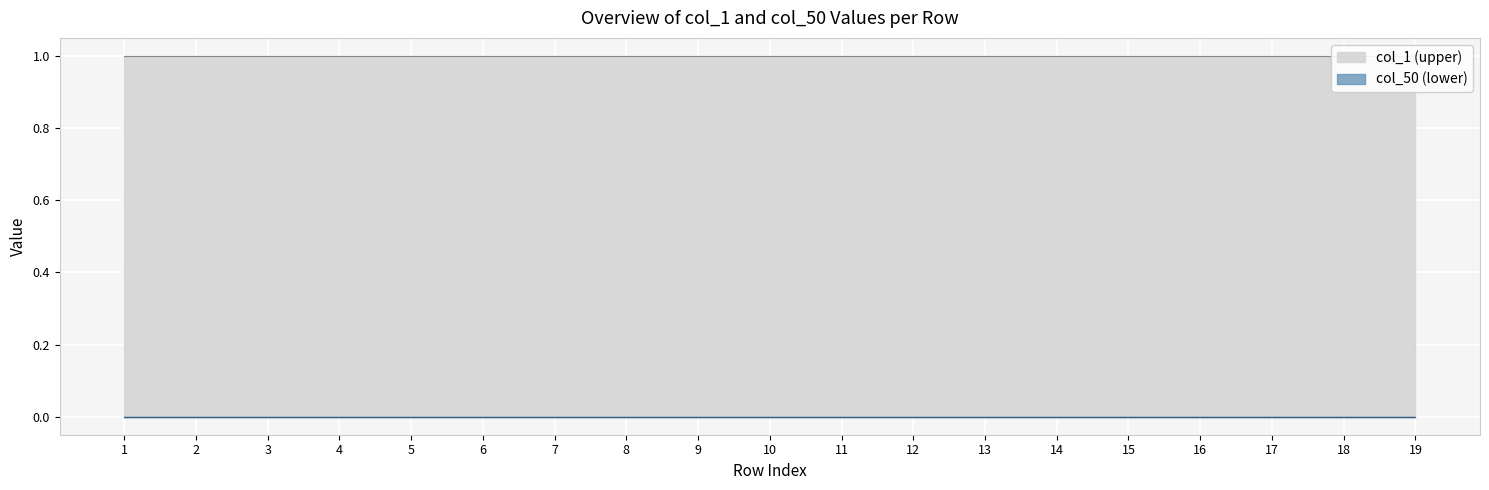

The col_1 series shows 1 at 14. True or false?

True